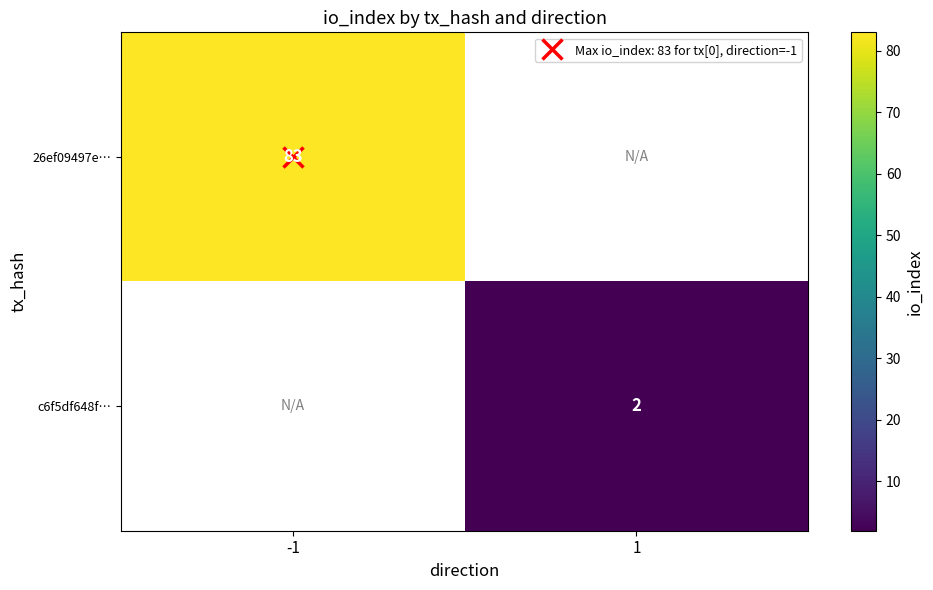

How many series are shown in this chart?

2